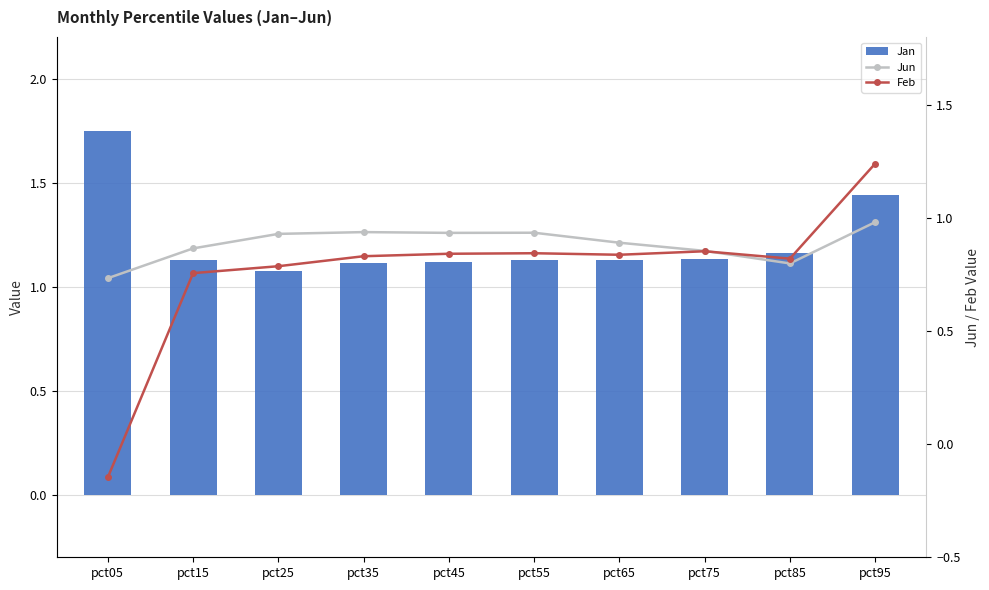

How many Feb values are between 0 and 1?

8